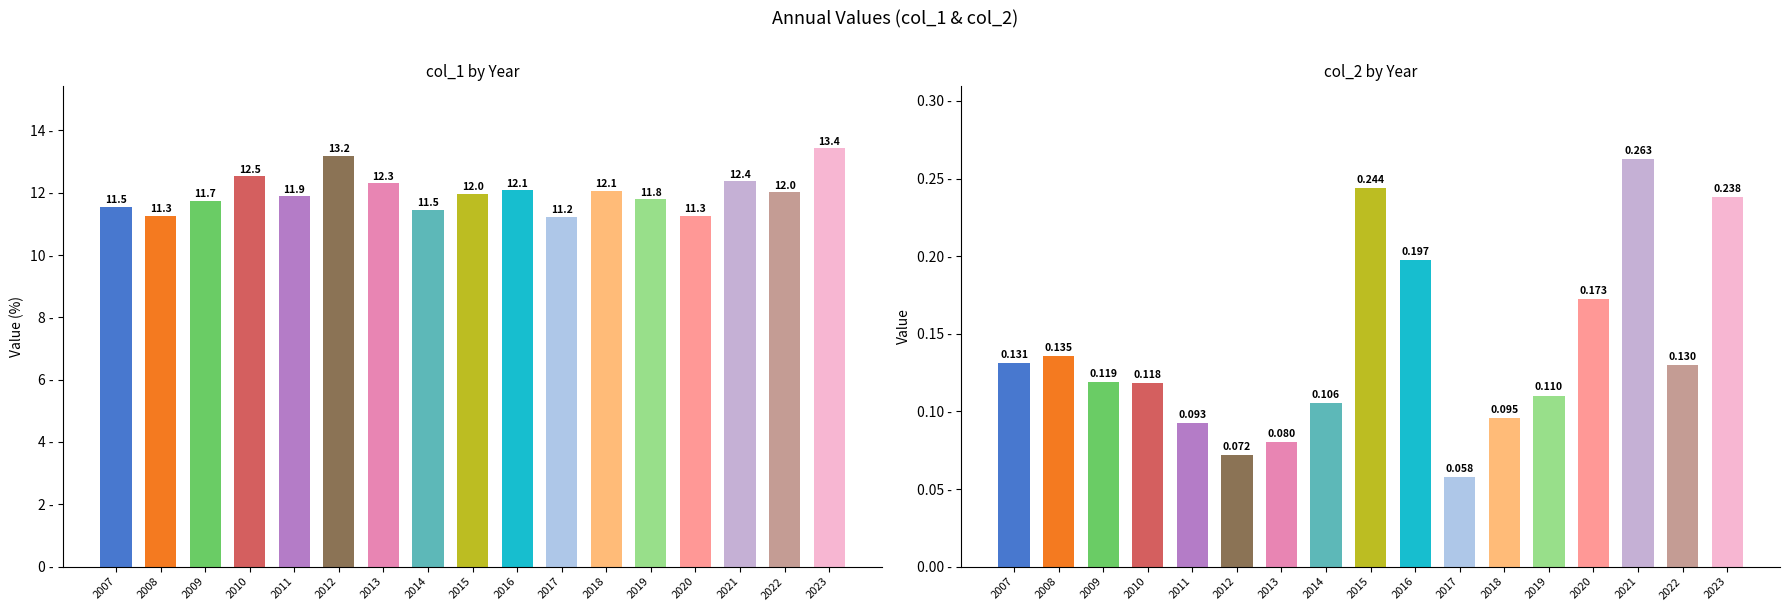

At which category is the sum across all series the highest?

2023